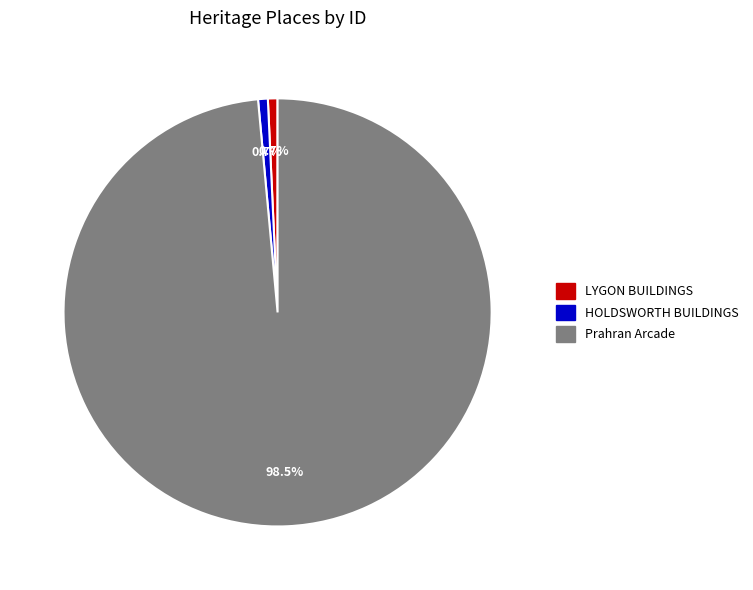

What is the largest slice in the pie chart?

Prahran Arcade